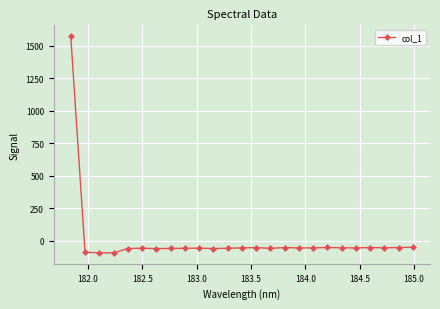

True or false: there are more than 1 points higher than both neighbors.

True